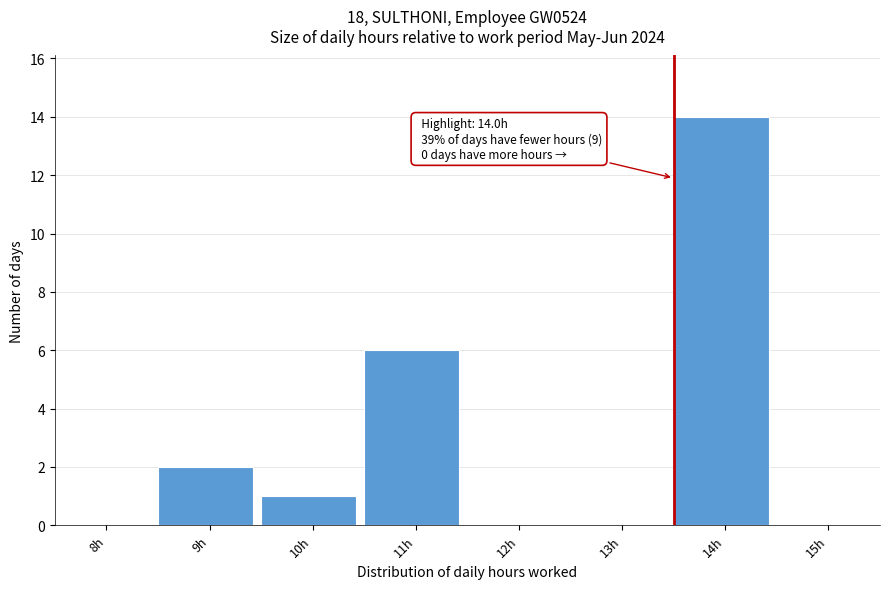

Reading left to right, extract all data points from this chart.

8h=0	9h=2	10h=1	11h=6	12h=0	13h=0	14h=14	15h=0